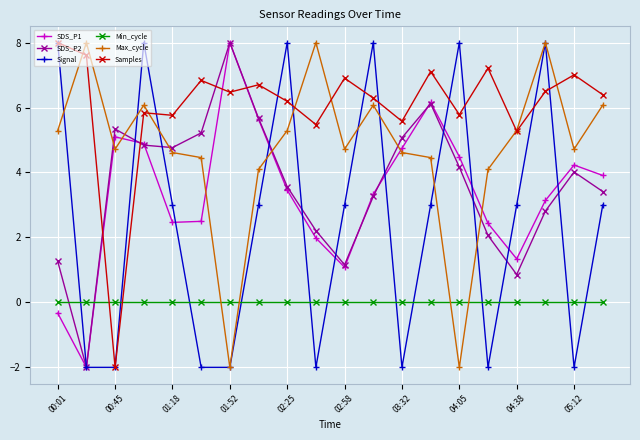

Which series ends up on top after the final intersection of SDS_P2 and Samples?

Samples